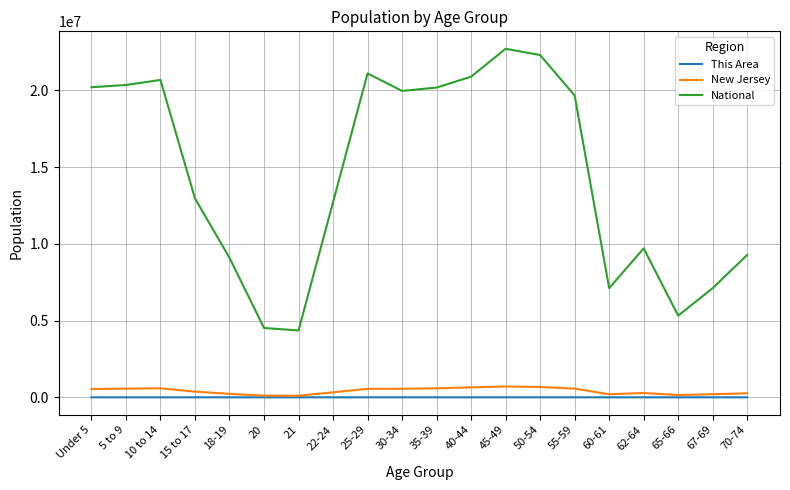

Is the value of New Jersey at 67-69 greater than the value of National at 60-61?

No